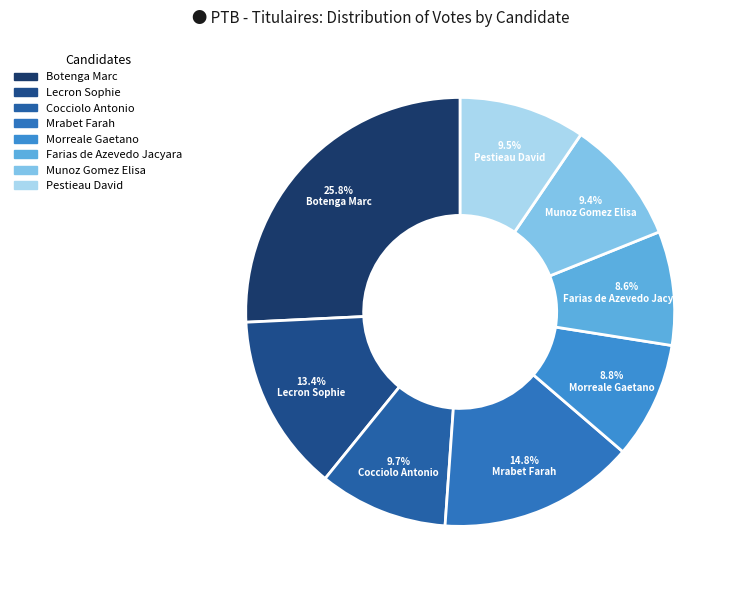

Rank the categories by value from highest to lowest.

Botenga Marc, Mrabet Farah, Lecron Sophie, Cocciolo Antonio, Pestieau David, Munoz Gomez Elisa, Morreale Gaetano, Farias de Azevedo Jacyara